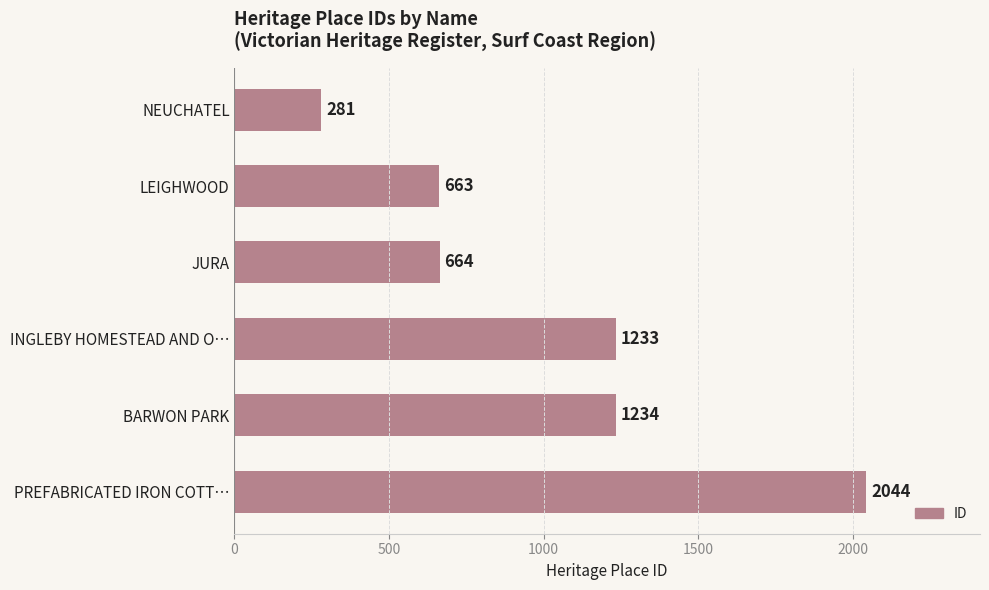

What is the difference between the maximum and minimum values?

1763